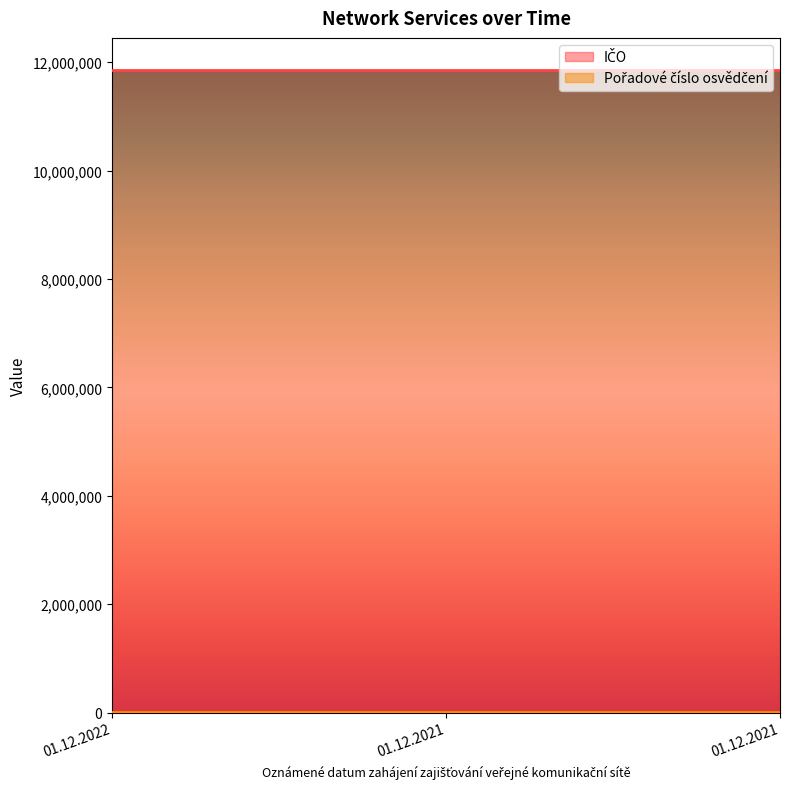

Which label corresponds to the largest value in the chart?

01.12.2022